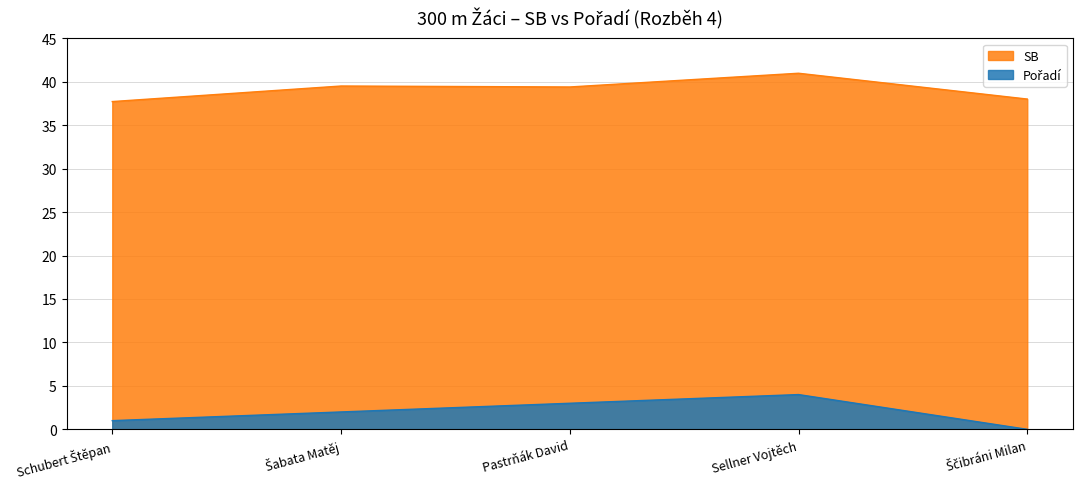

True or false: SB and Pořadí cross at least once.

False